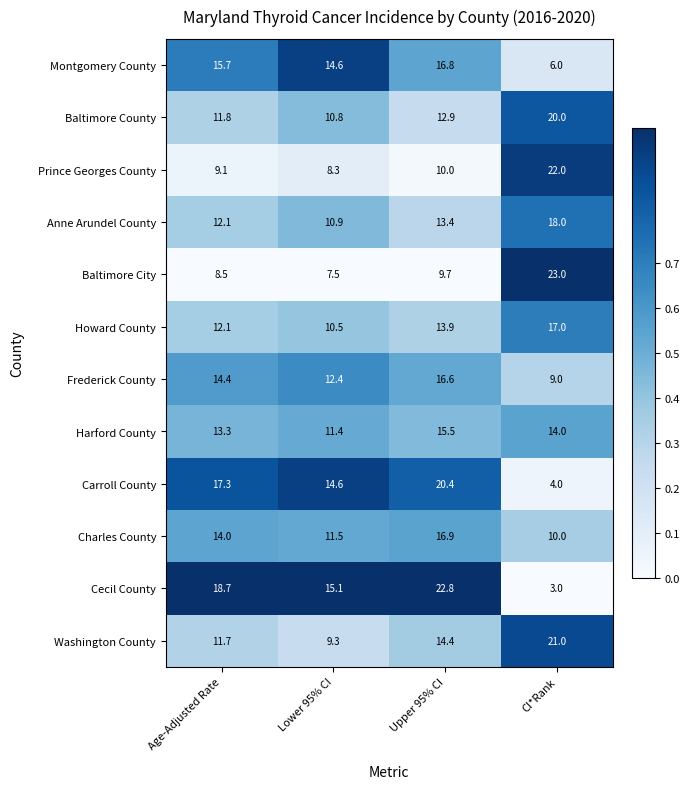

The Baltimore City series shows 9.7 at Upper 95% CI. True or false?

True